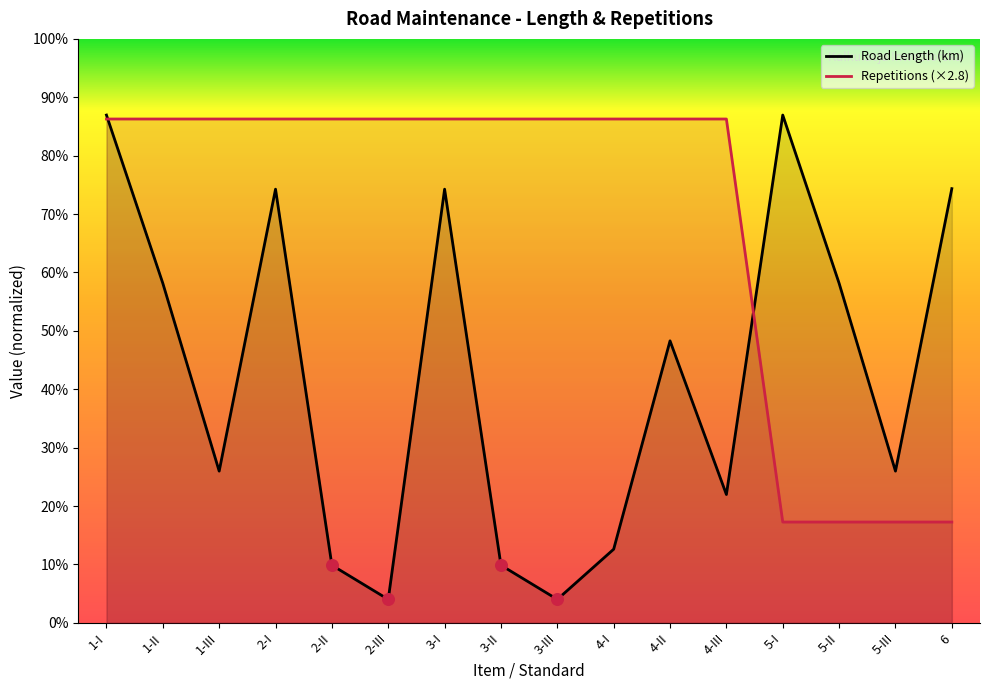

At which category is the sum across all series the highest?

1-I